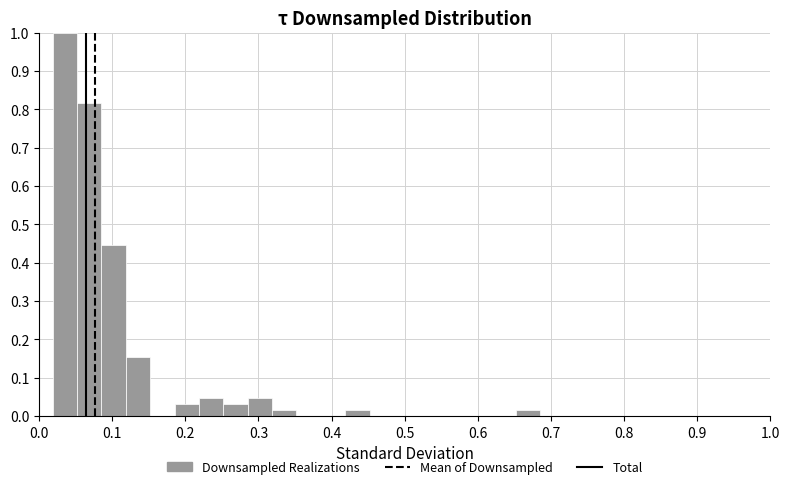

Read against the x-axis, roughly where is the centre of the tallest bar?

0.04